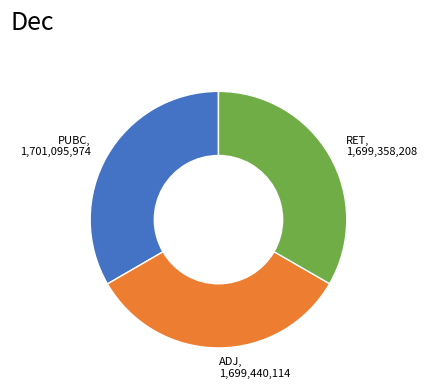

Does any single category account for the majority?

No